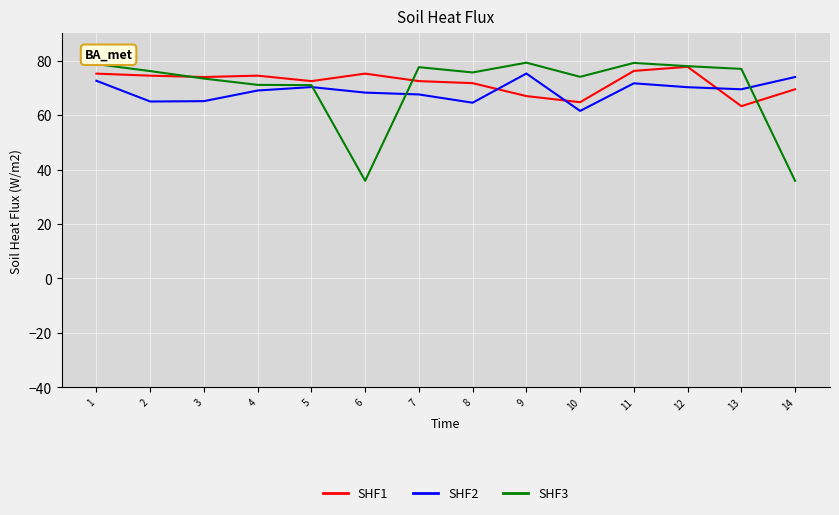

True or false: SHF1 has a value of 64.8 at 10.

True